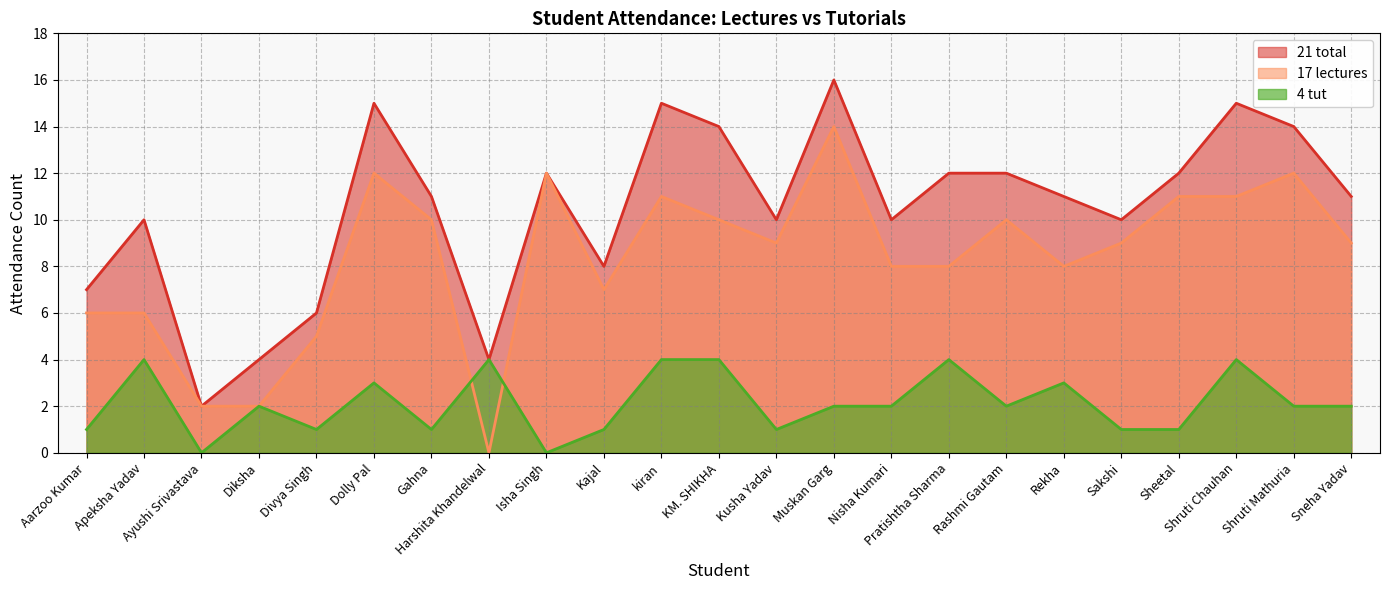

What is the label of the 19th point from the right?

Divya Singh